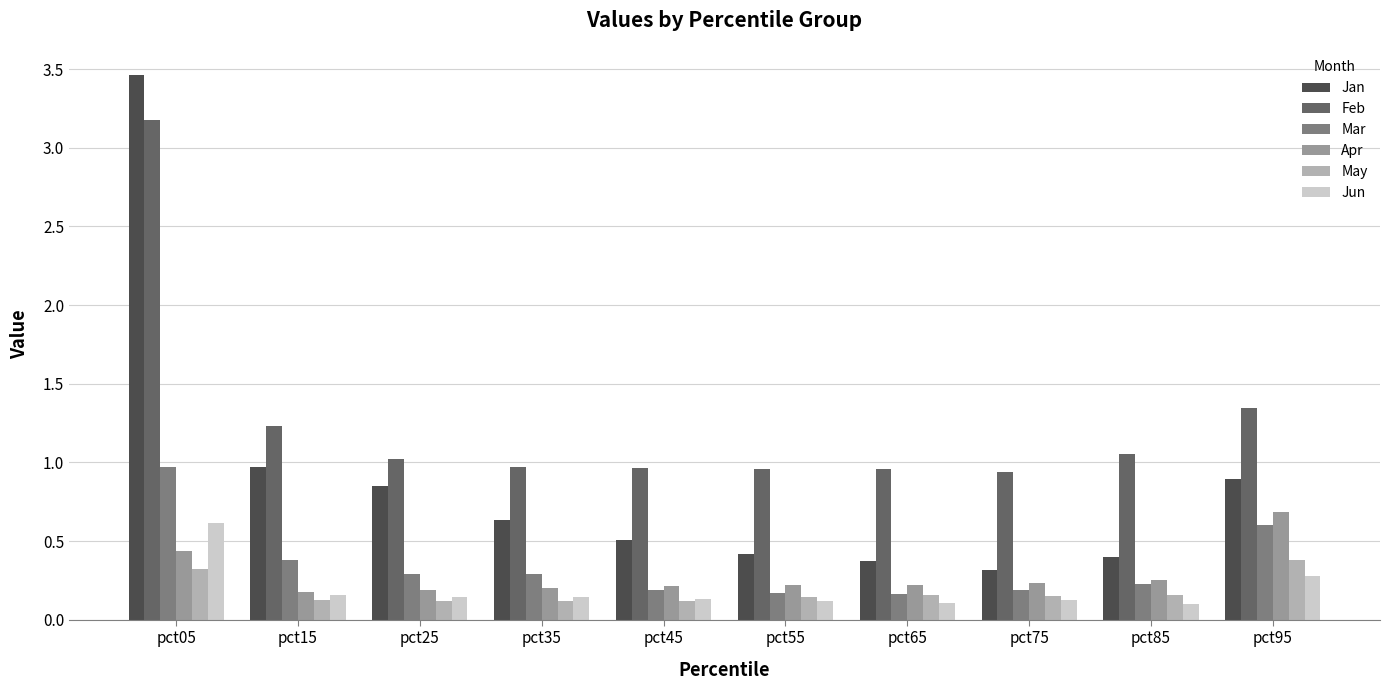

What is the difference between the maximum and minimum values in the Jan series?

3.1